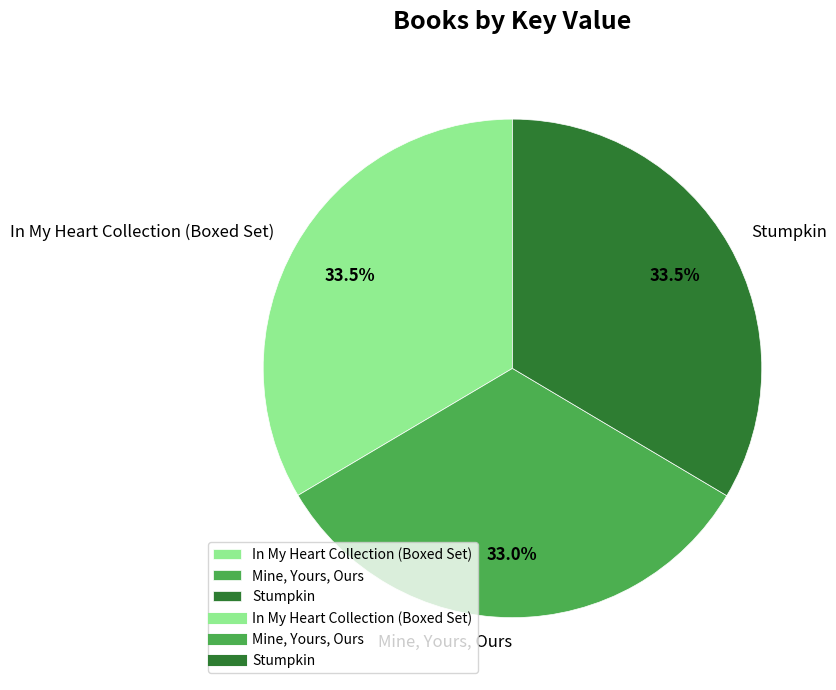

Which slice is the smallest?

Mine, Yours, Ours